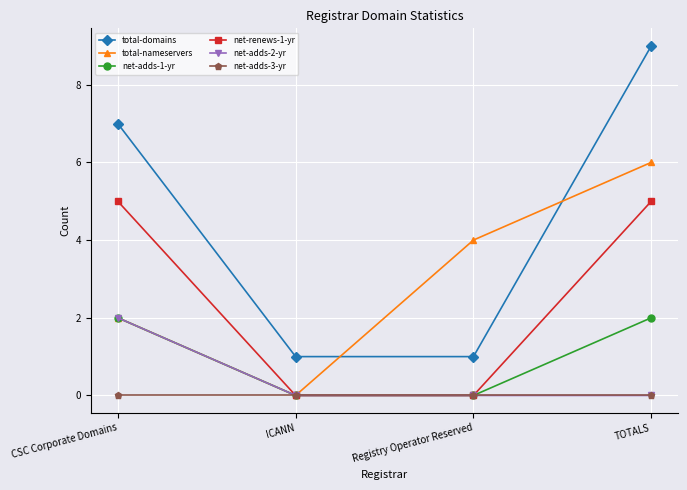

What is the value of the net-adds-1-yr point at the 1st from the left?

2